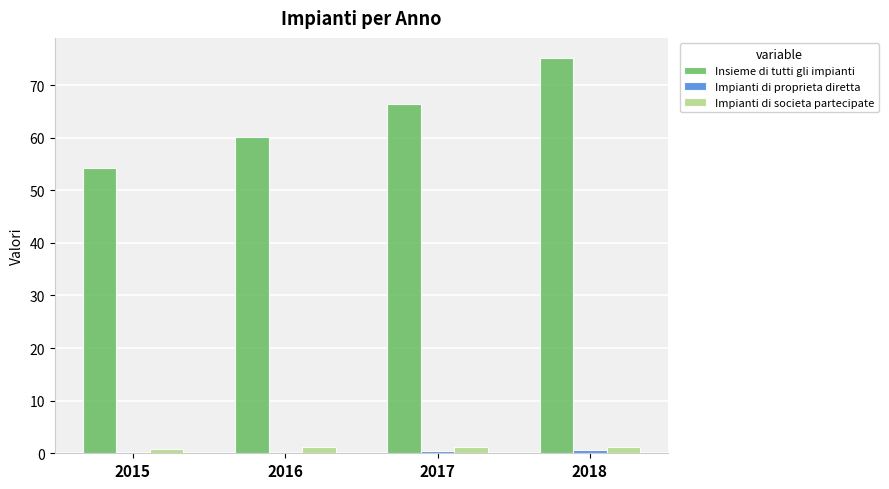

The Insieme di tutti gli impianti series shows 19.9 at 2018. True or false?

False